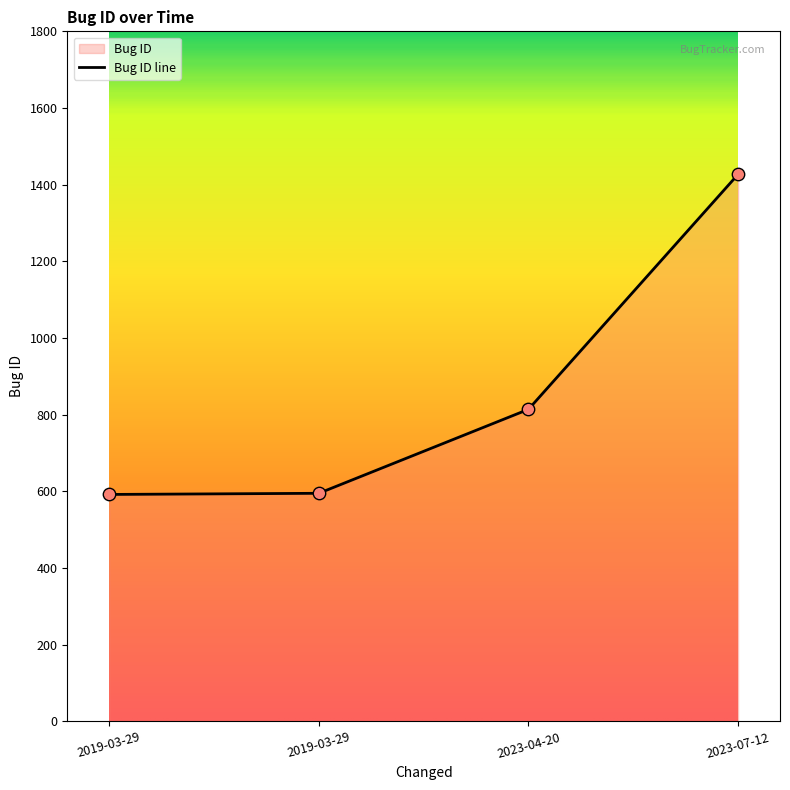

Which has a higher value, 2023-04-20 or 2023-07-12?

2023-07-12